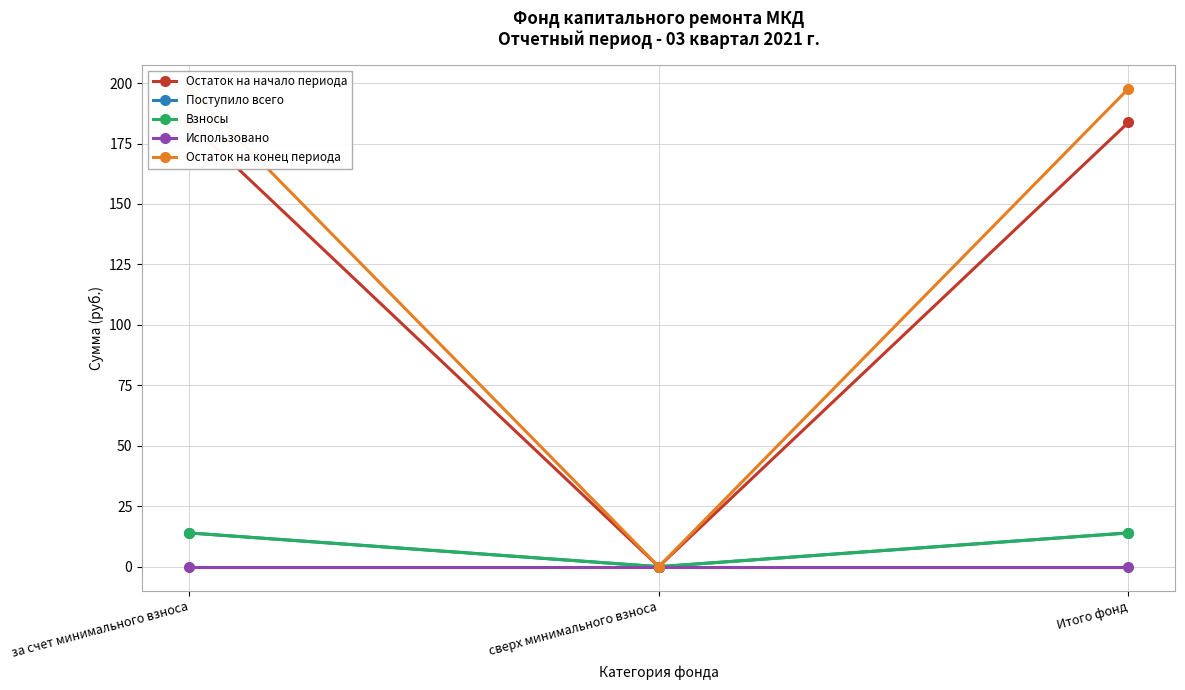

How many lines are shown in the chart?

5